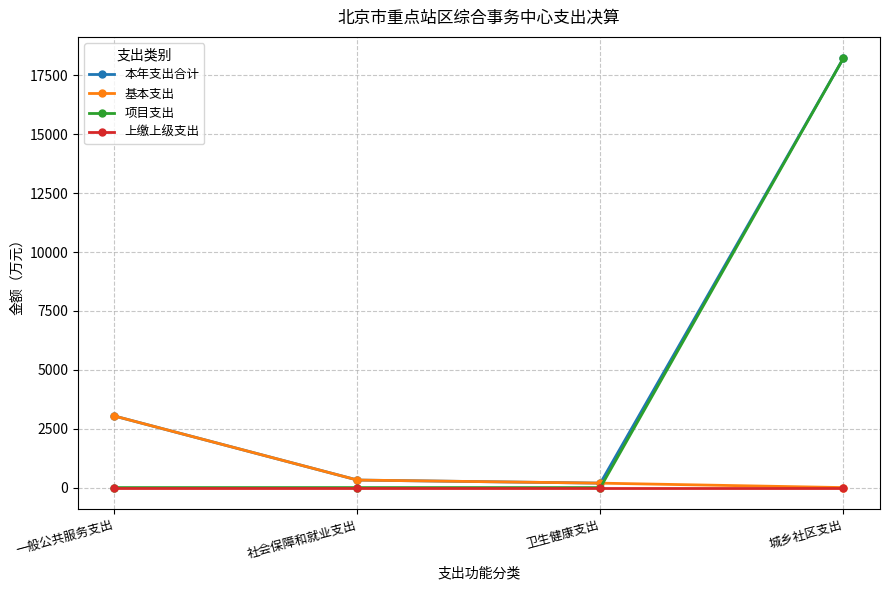

What is the difference between the maximum and minimum values in the 本年支出合计 series?

18039.6